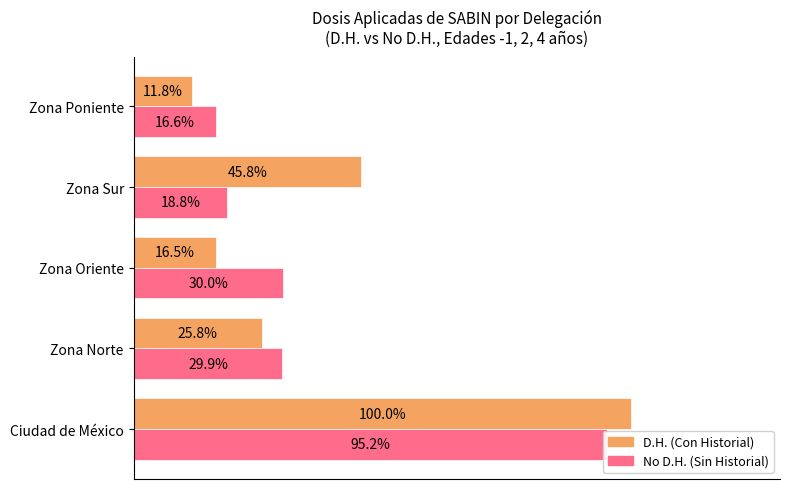

Does the chart contain any negative values?

No